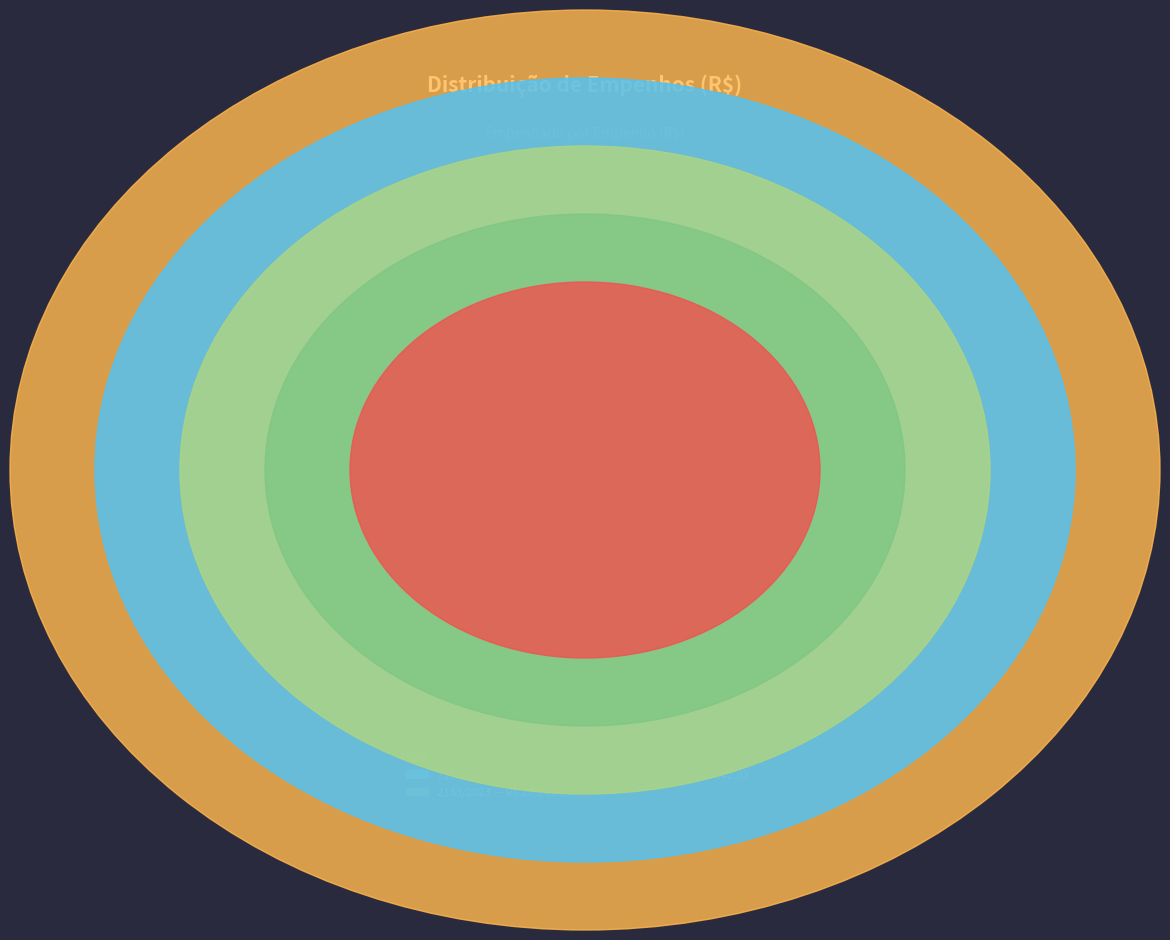

Which slice is the largest?

3557/2022